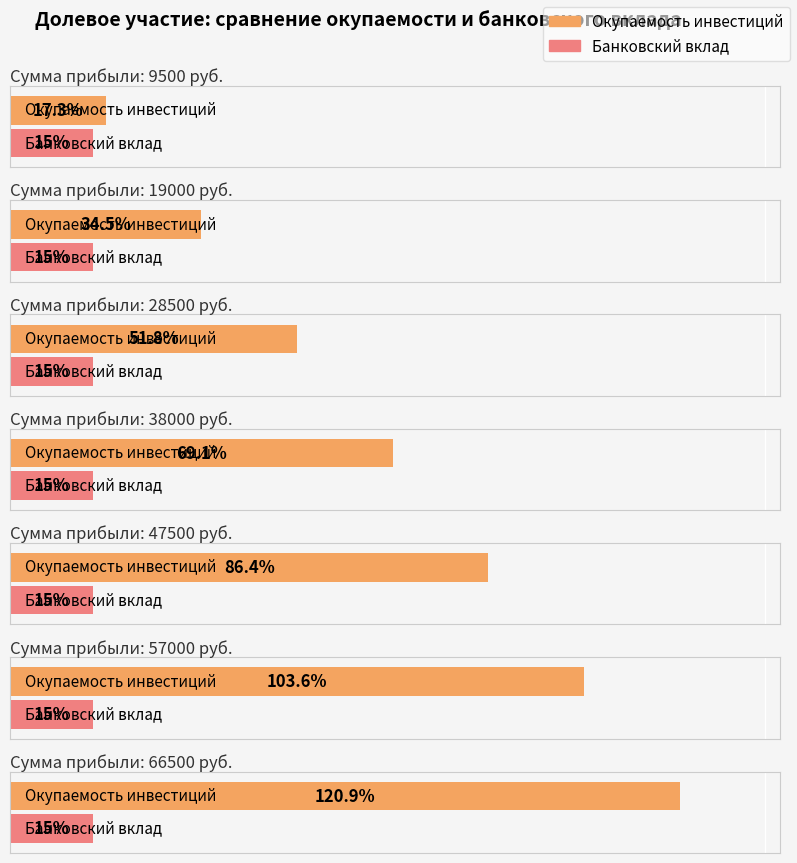

Which has a higher value, 47500 or 38000?

47500